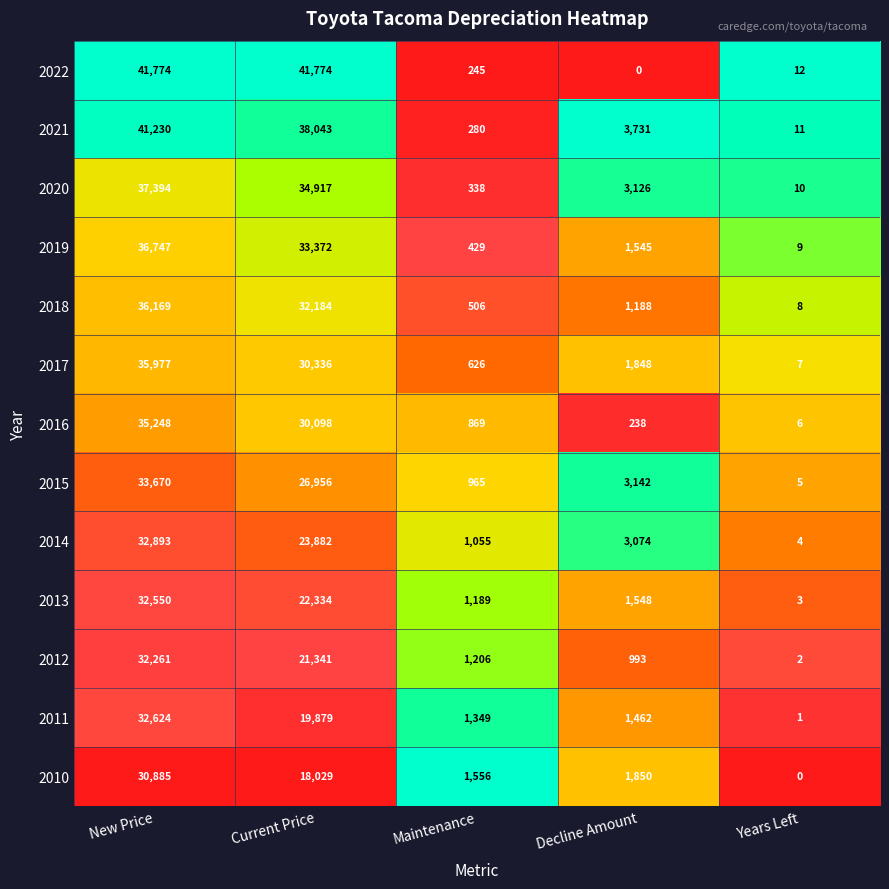

Between New Price and Years Left, which series saw the biggest shift?

2022